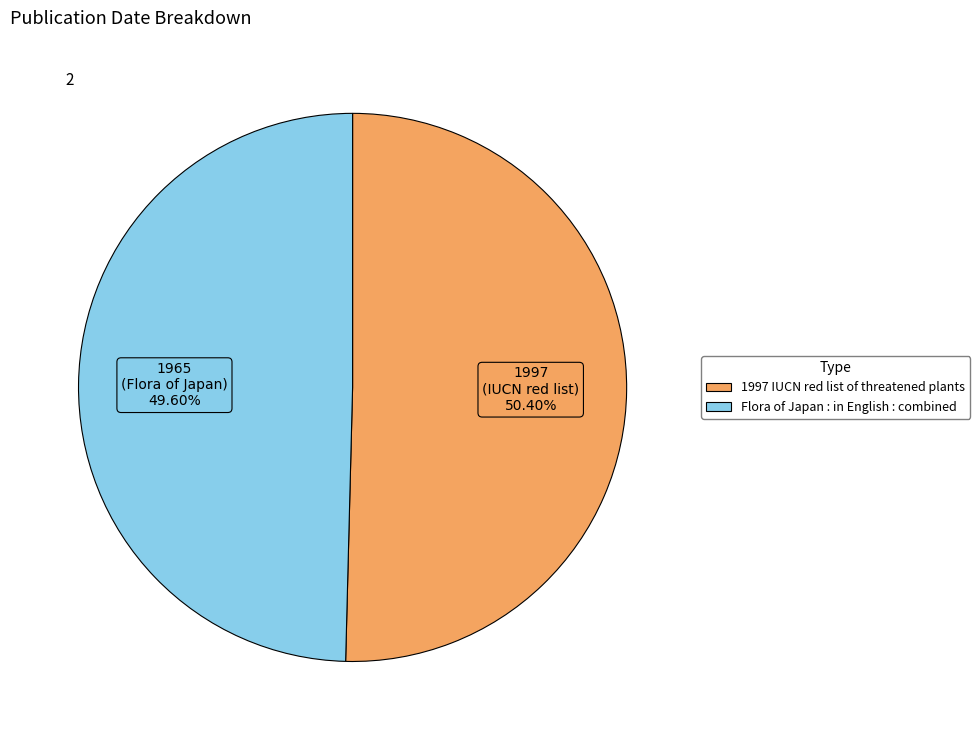

Combined, do 1997 IUCN red list of threatened plants and Flora of Japan : in English : combined account for over 50%?

Yes